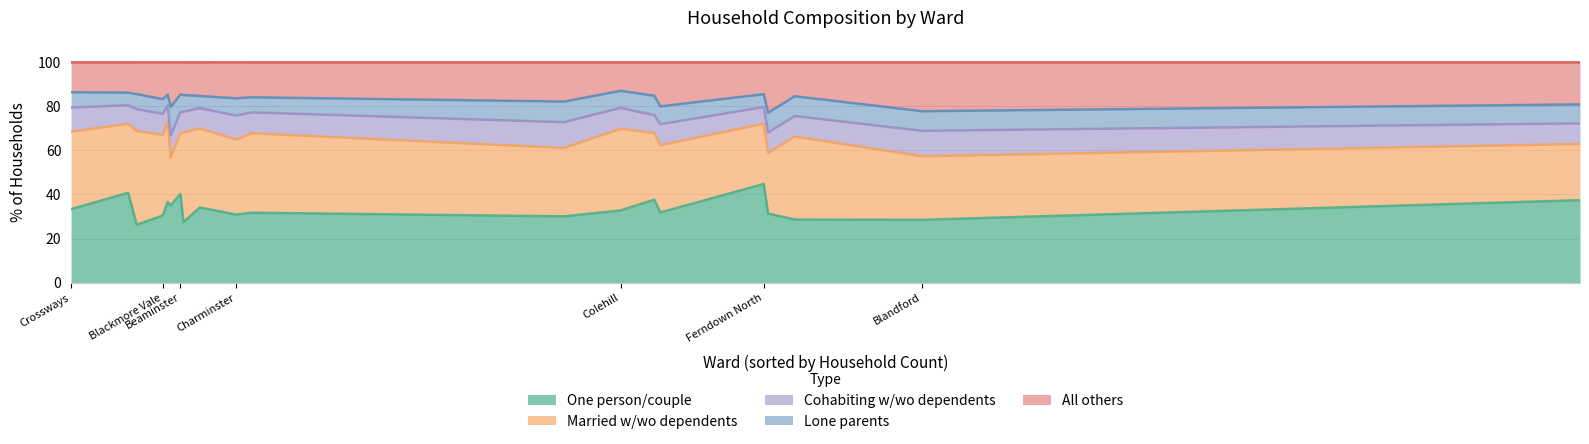

Is the value of Married w/wo dependents at Blandford greater than the value of One person/couple at Cranborne Chase?

Yes